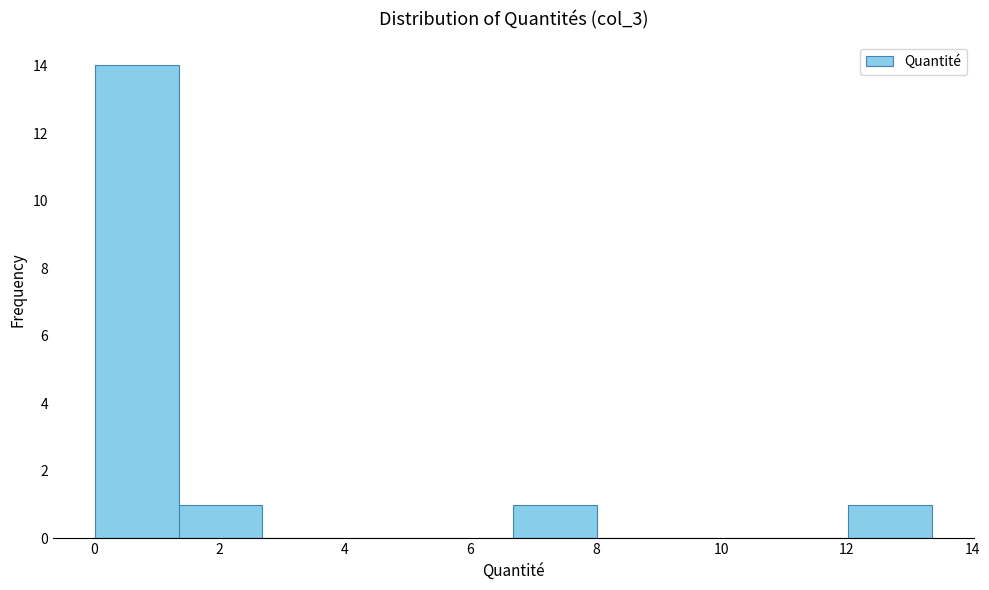

Reading left to right, transcribe this chart: for each bar, give the range it covers on the x-axis and its height. Neither the bar edges nor the heights are printed on the chart, so give them approximately, as read against the axes.

0.0 to 1.4: 14
1.4 to 2.6: 1
2.6 to 4.0: 0
4.0 to 5.4: 0
5.4 to 6.6: 0
6.6 to 8.0: 1
8.0 to 9.4: 0
9.4 to 10.6: 0
10.6 to 12.0: 0
12.0 to 13.4: 1